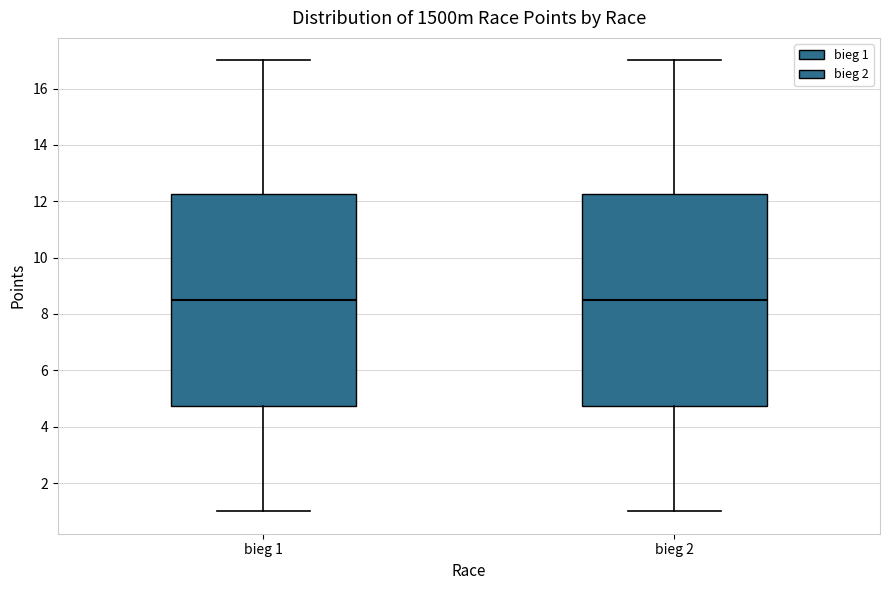

Where is the upper edge of the box for bieg 1 on the y-axis? The values are not printed on the chart, so give them approximately, as read against the axis.

12.2